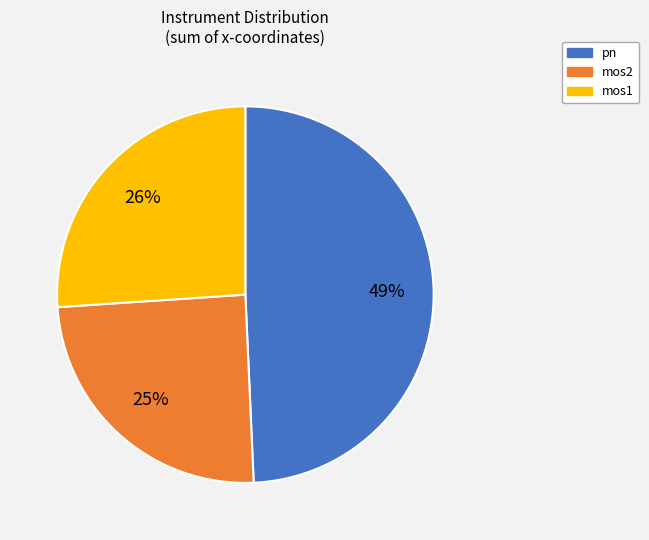

Which category has the biggest portion of the pie?

pn